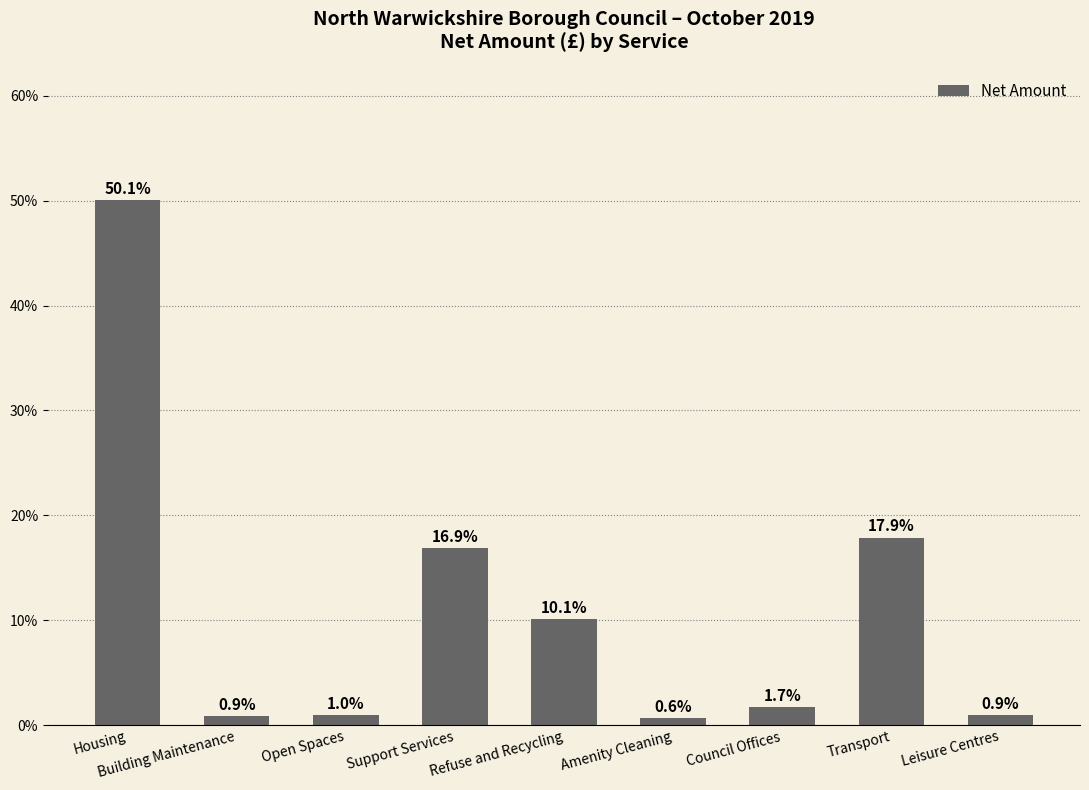

Reading left to right, extract all data points from this chart.

Housing=50.1	Building Maintenance=0.9	Open Spaces=1.0	Support Services=16.9	Refuse and Recycling=10.1	Amenity Cleaning=0.6	Council Offices=1.7	Transport=17.9	Leisure Centres=0.9